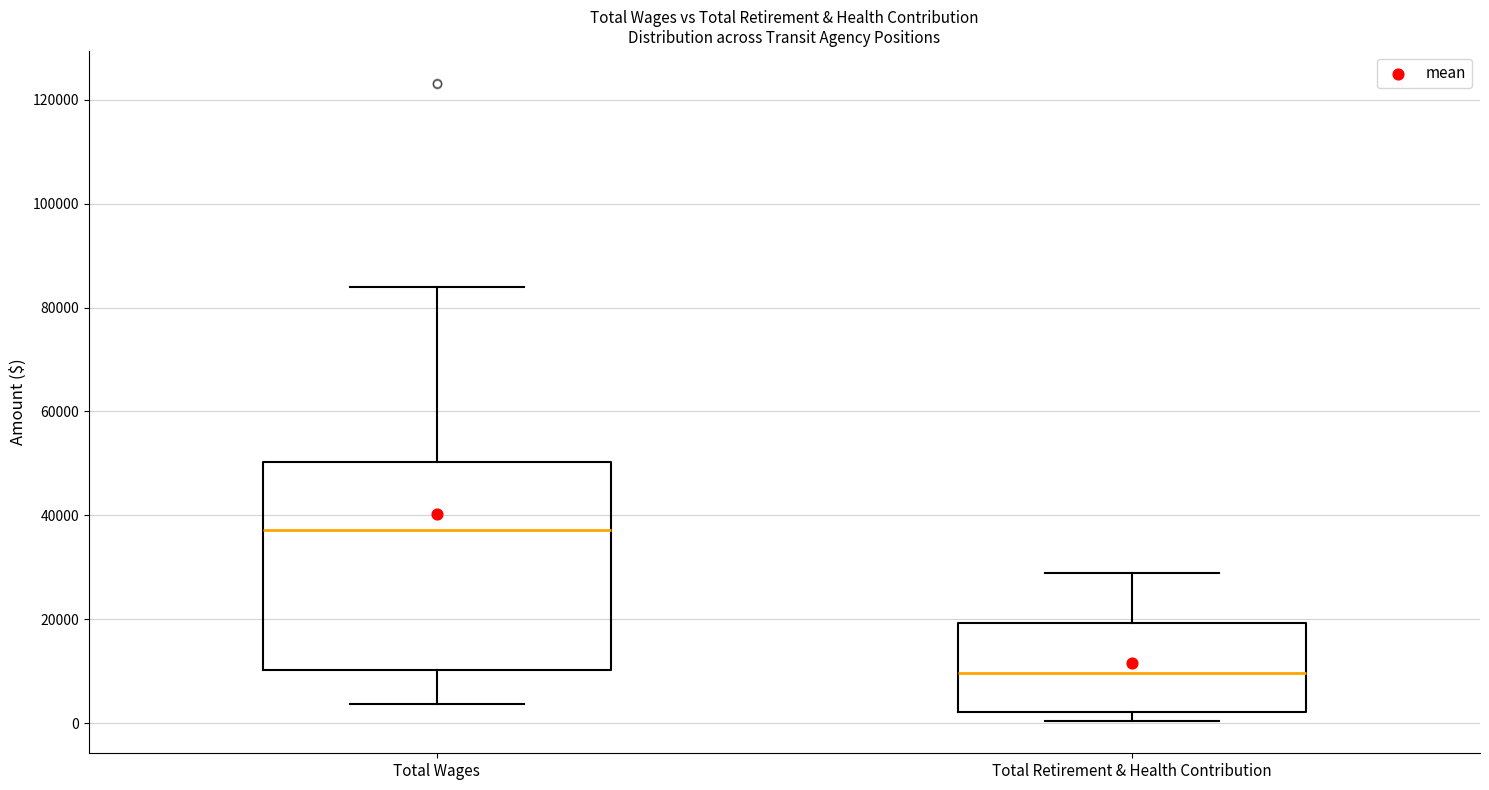

Reading left to right, transcribe this box plot: for each box, give where its median line is, the range the box spans, and where its two whiskers end, as read against the y-axis. The values are not printed on the chart, so give them approximately, as read against the axis.

Total Wages: median 38000, box 10000 to 50000, whiskers 4000 to 84000
Total Retirement & Health Contribution: median 10000, box 2000 to 20000, whiskers 0 to 28000